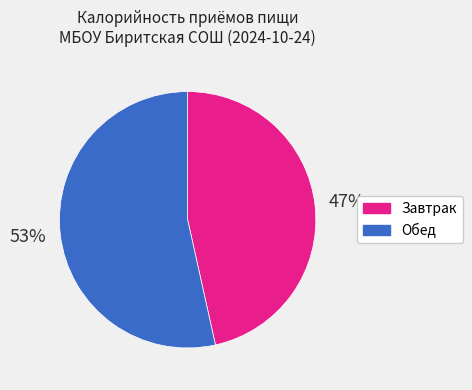

Which category has the biggest portion of the pie?

Обед